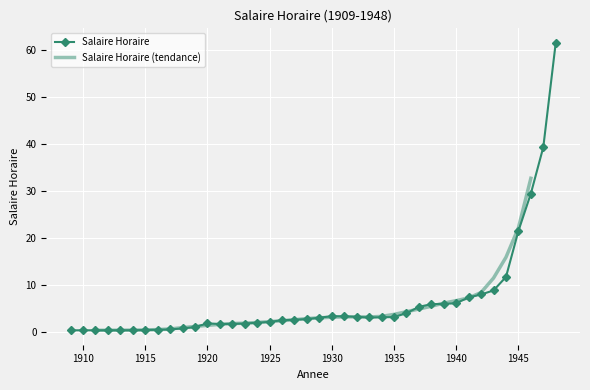

What value does the data have at 1916?

0.4